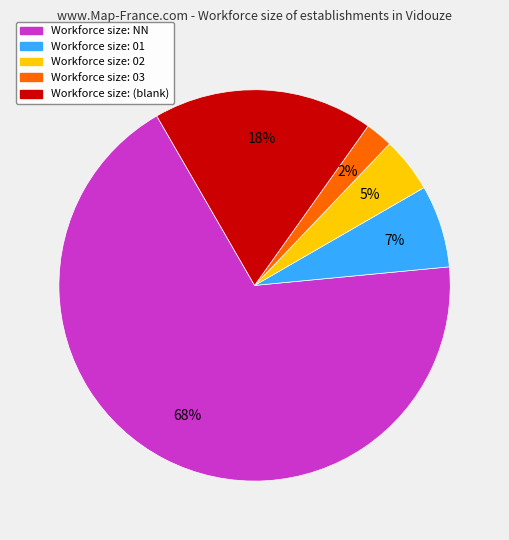

To the nearest percent, what is the difference between the largest and smallest slice percentages?

66%